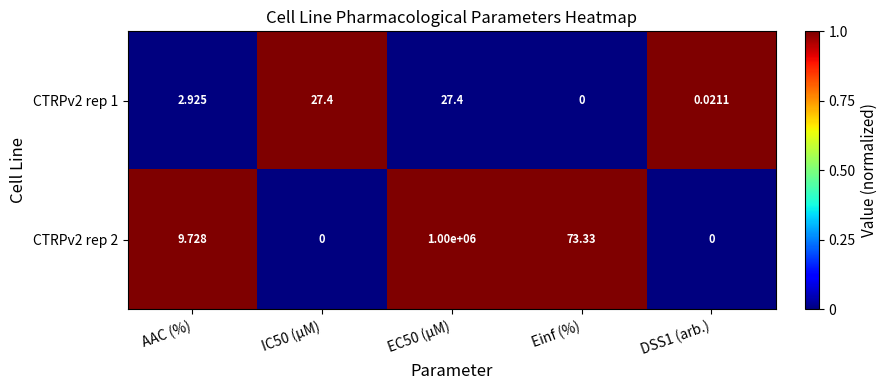

Where does the CTRPv2 rep 1 series first go above 2?

AAC (%)